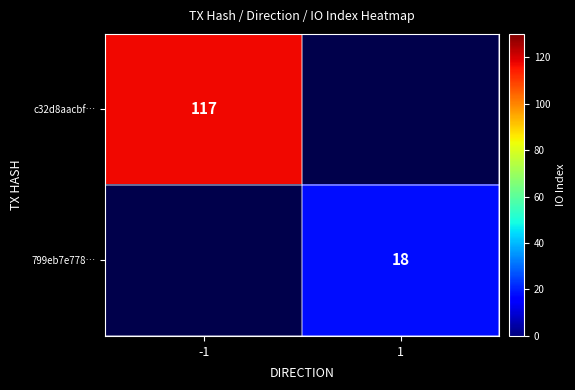

Is it true that 799eb7e778… equals 29 at 1?

False